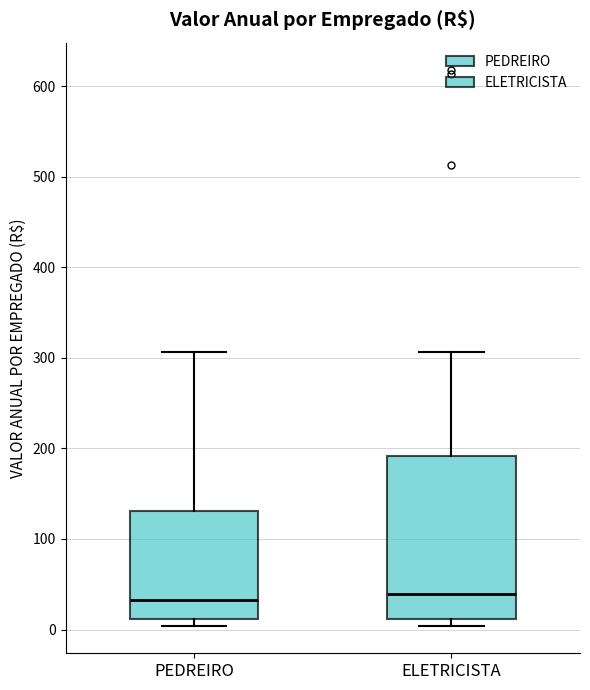

Reading left to right, transcribe this box plot: for each box, give where its median line is, the range the box spans, and where its two whiskers end, as read against the y-axis. The values are not printed on the chart, so give them approximately, as read against the axis.

PEDREIRO: median 30, box 10 to 130, whiskers 0 to 310
ELETRICISTA: median 40, box 10 to 190, whiskers 0 to 310